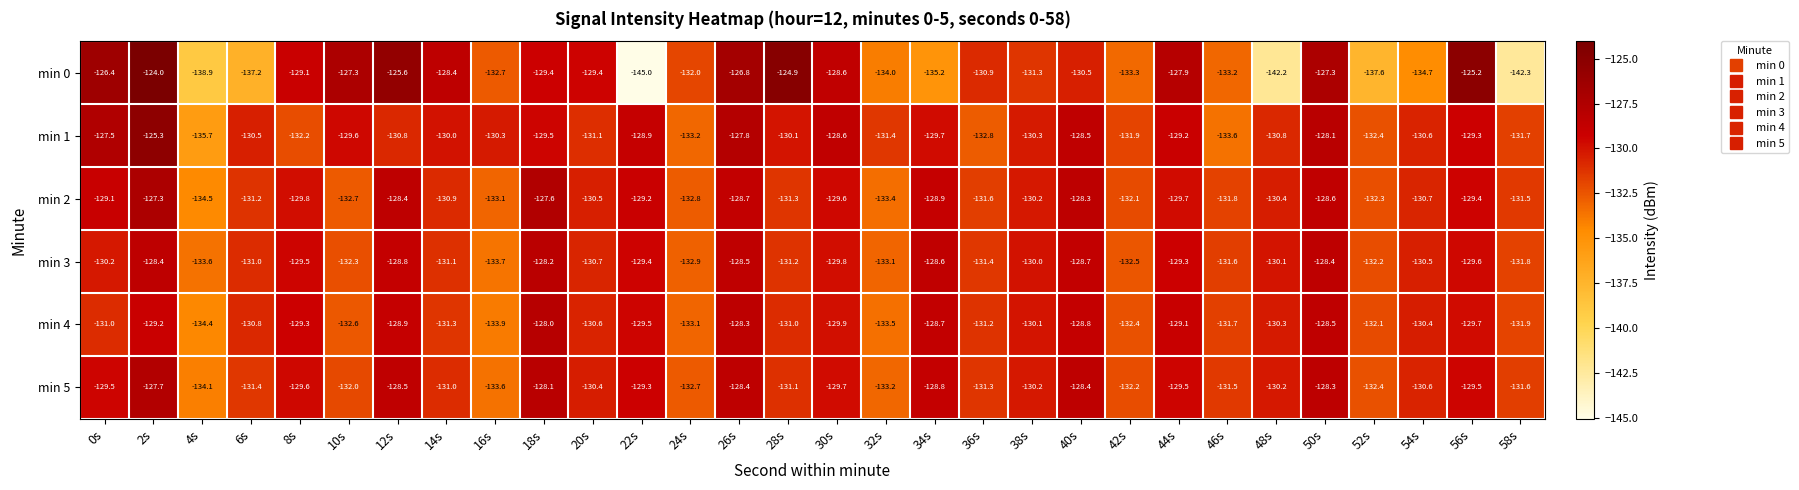

Rank the series by their maximum value, from lowest to highest.

min 3, min 4, min 5, min 2, min 1, min 0